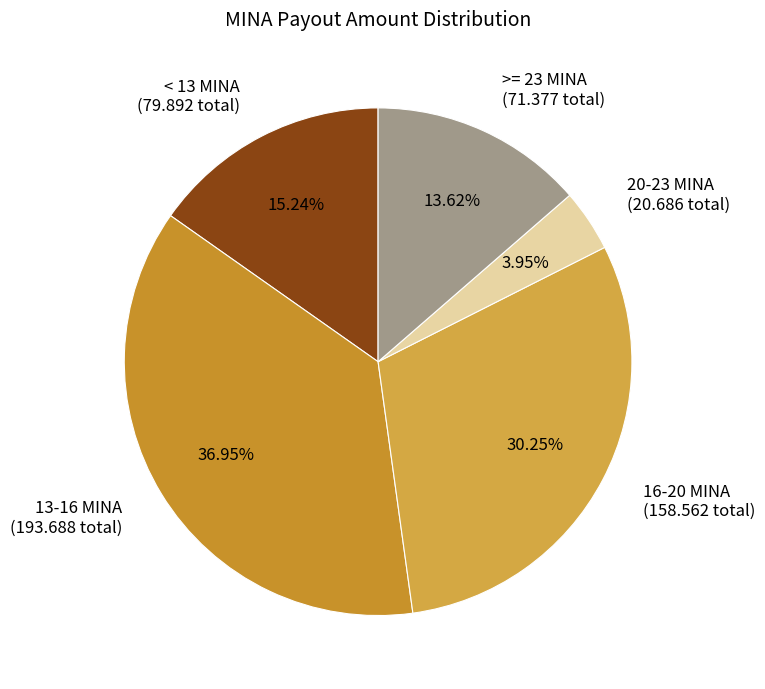

How many slices are in this pie chart?

5